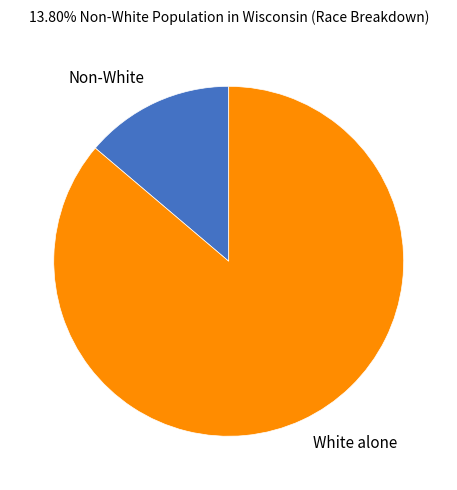

Which category has the smallest portion of the pie?

Non-White